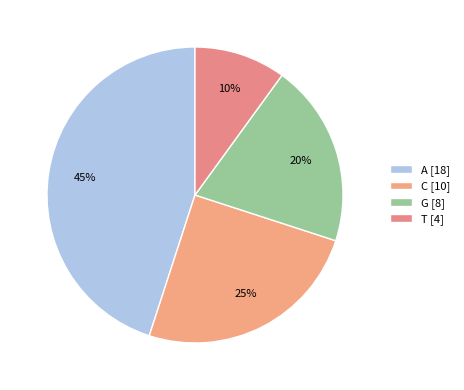

Is there a majority slice in this chart?

No